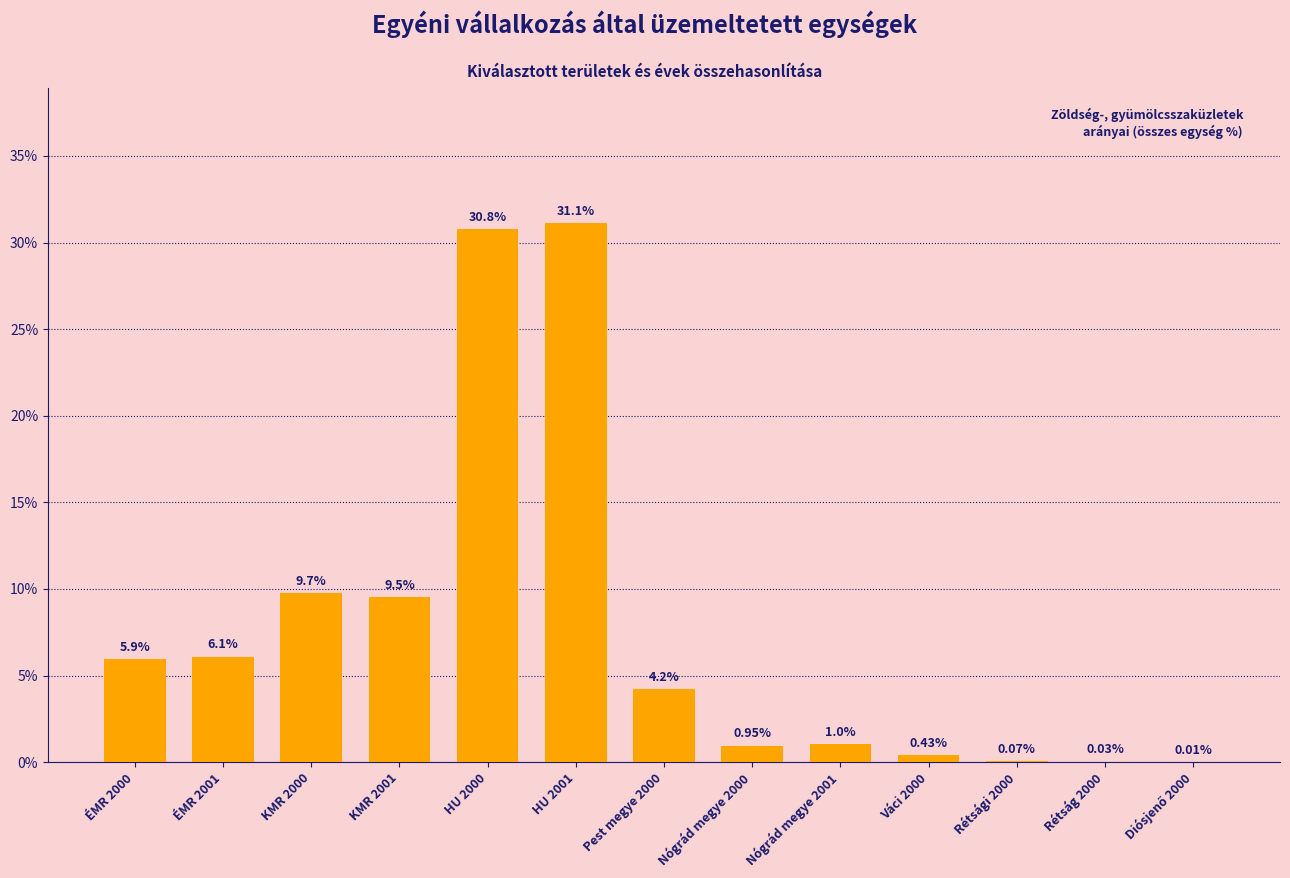

The value at ÉMR 2000 is 5.9. True or false?

True